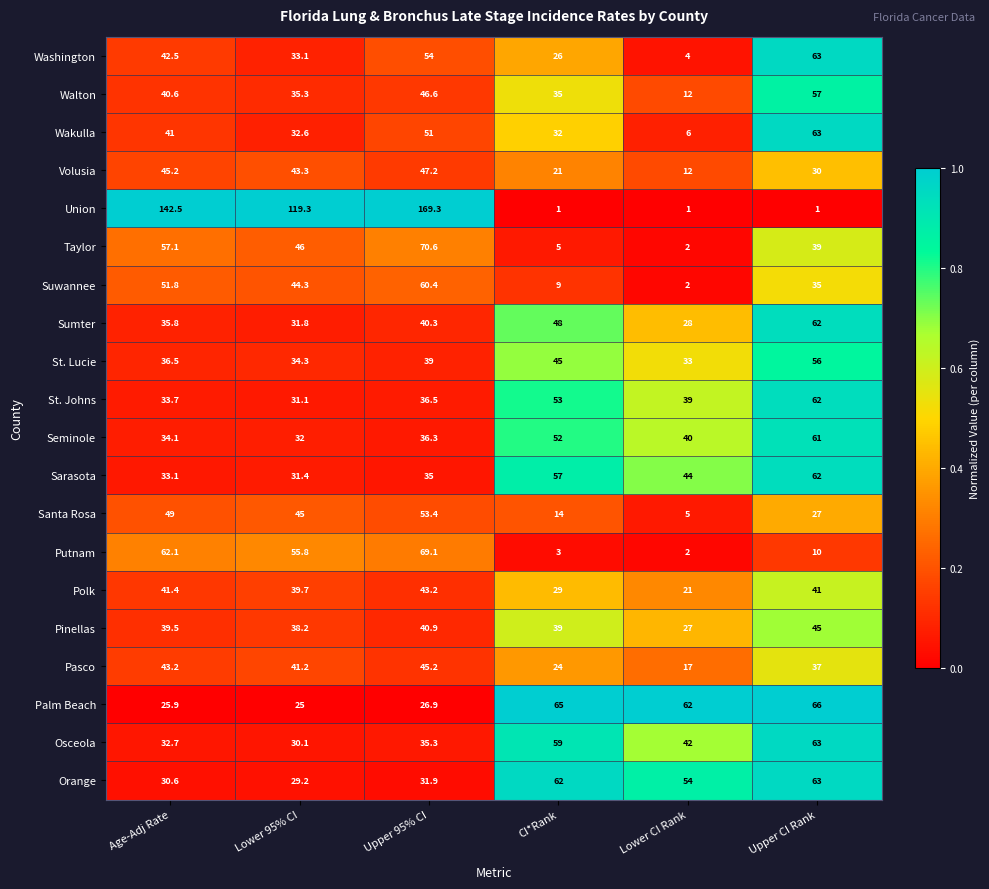

What is the spread (max minus min) of values at Age-Adj Rate?

116.6